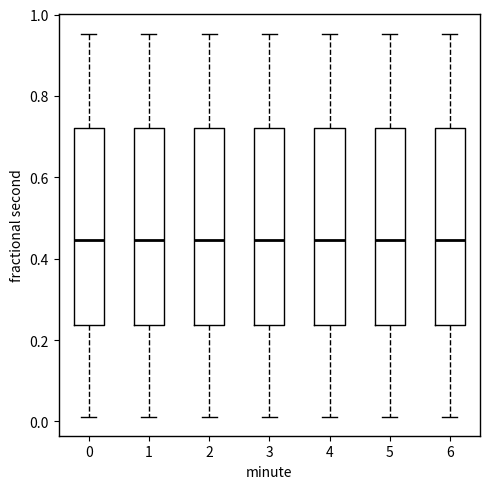

Where is the upper edge of the box at x = 6 on the y-axis? The values are not printed on the chart, so give them approximately, as read against the axis.

0.72